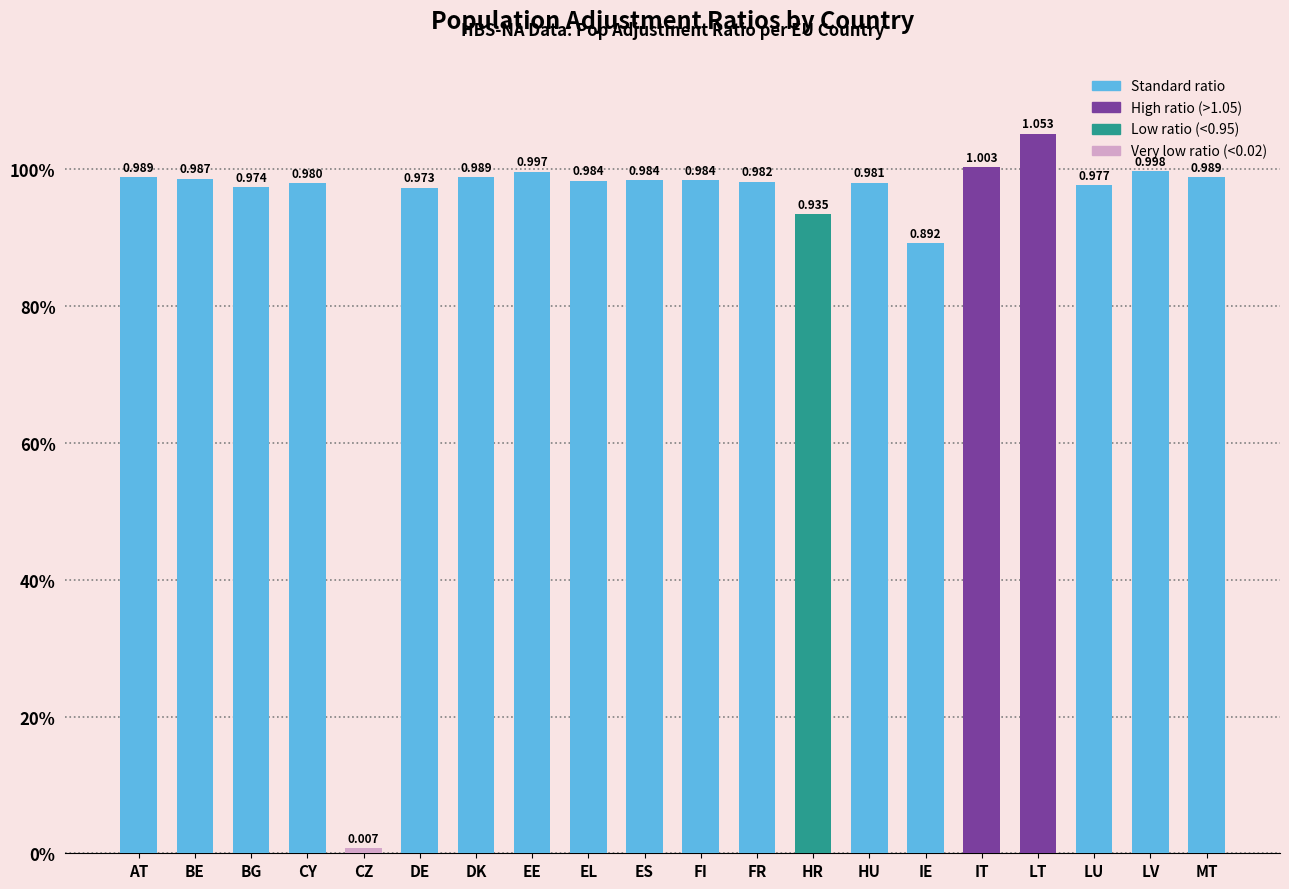

Which label corresponds to the largest value in the chart?

LT